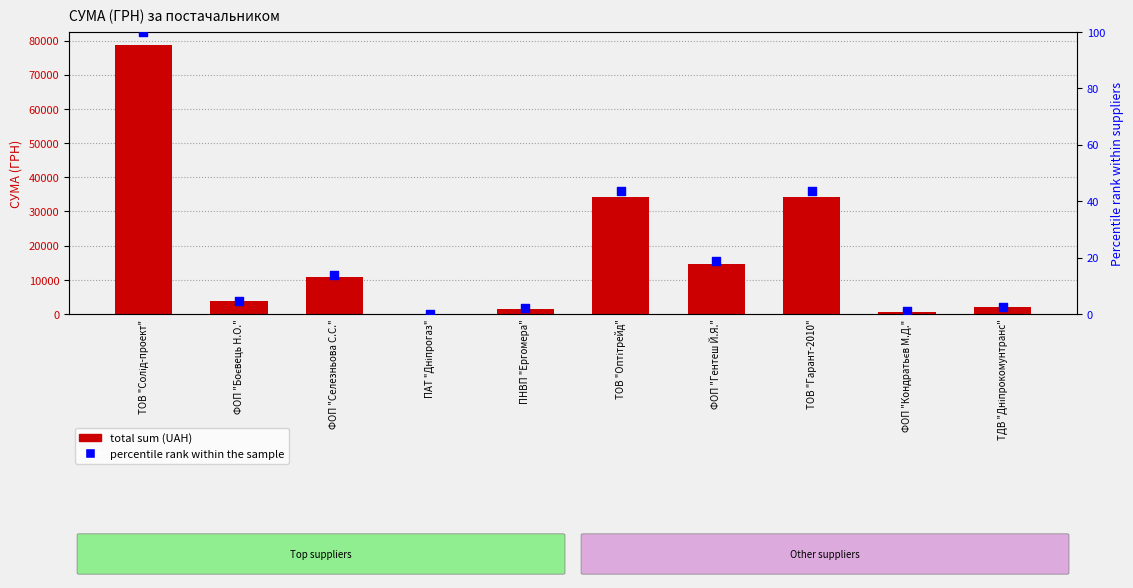

What are all the series names shown in the legend?

total sum (UAH), percentile rank within the sample